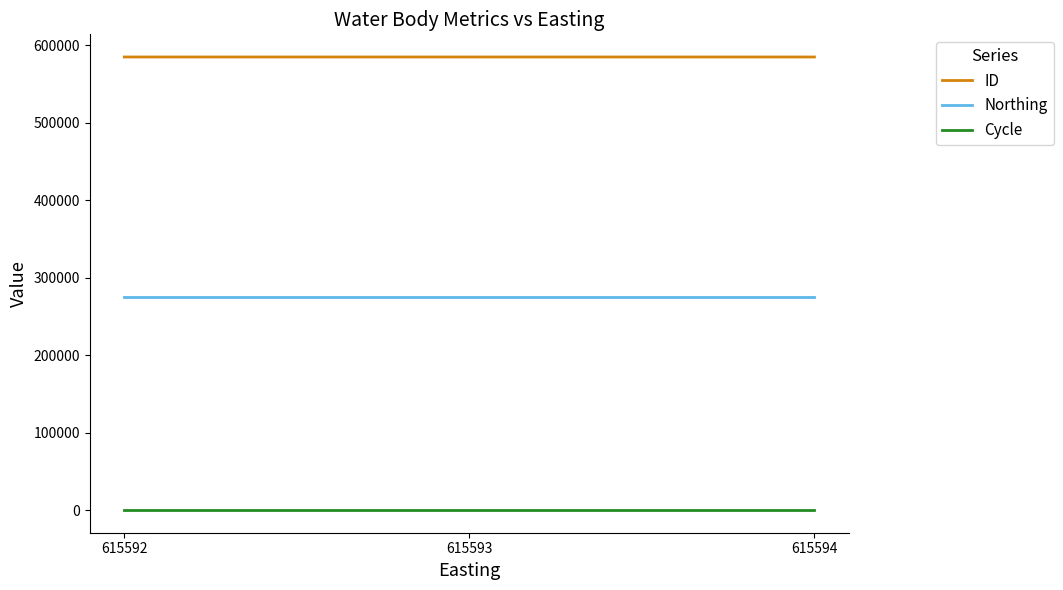

Is the value of Cycle at 615592 greater than the value of ID at 615594?

No